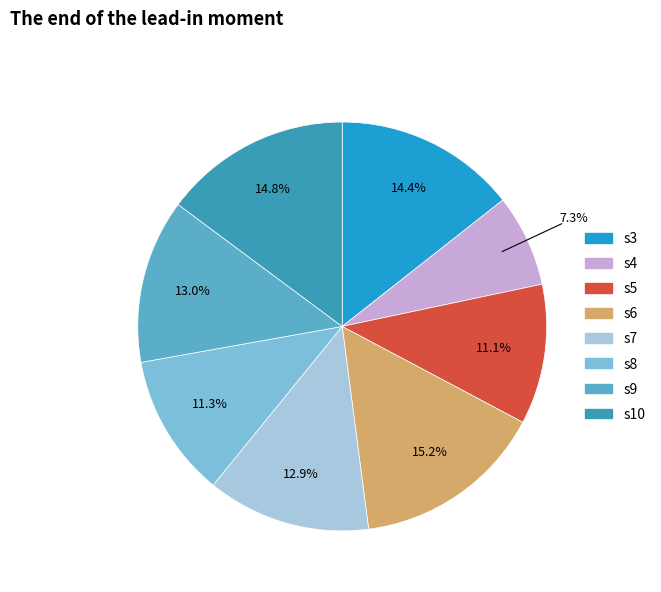

Does s8 represent more than half of the total?

No